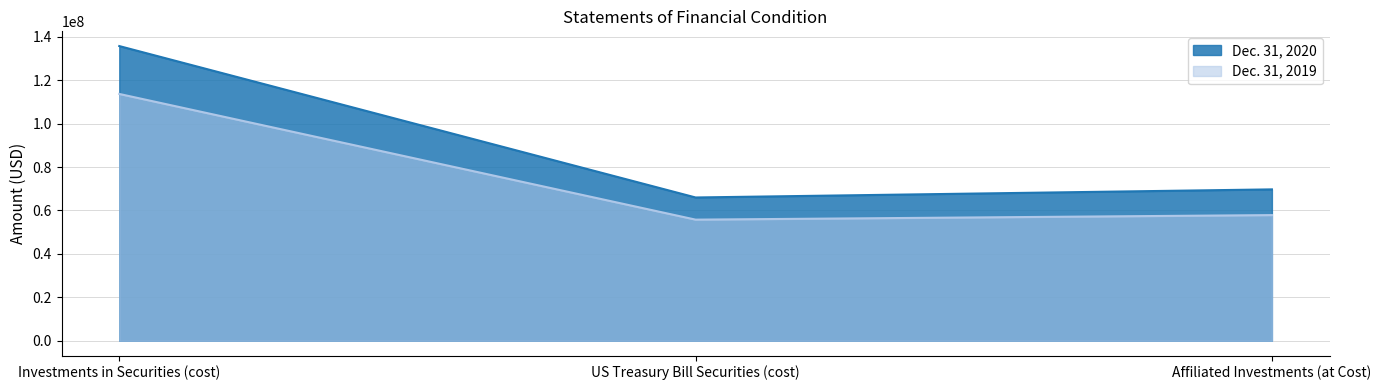

Rank the series by their average value, from highest to lowest.

Dec. 31, 2020, Dec. 31, 2019